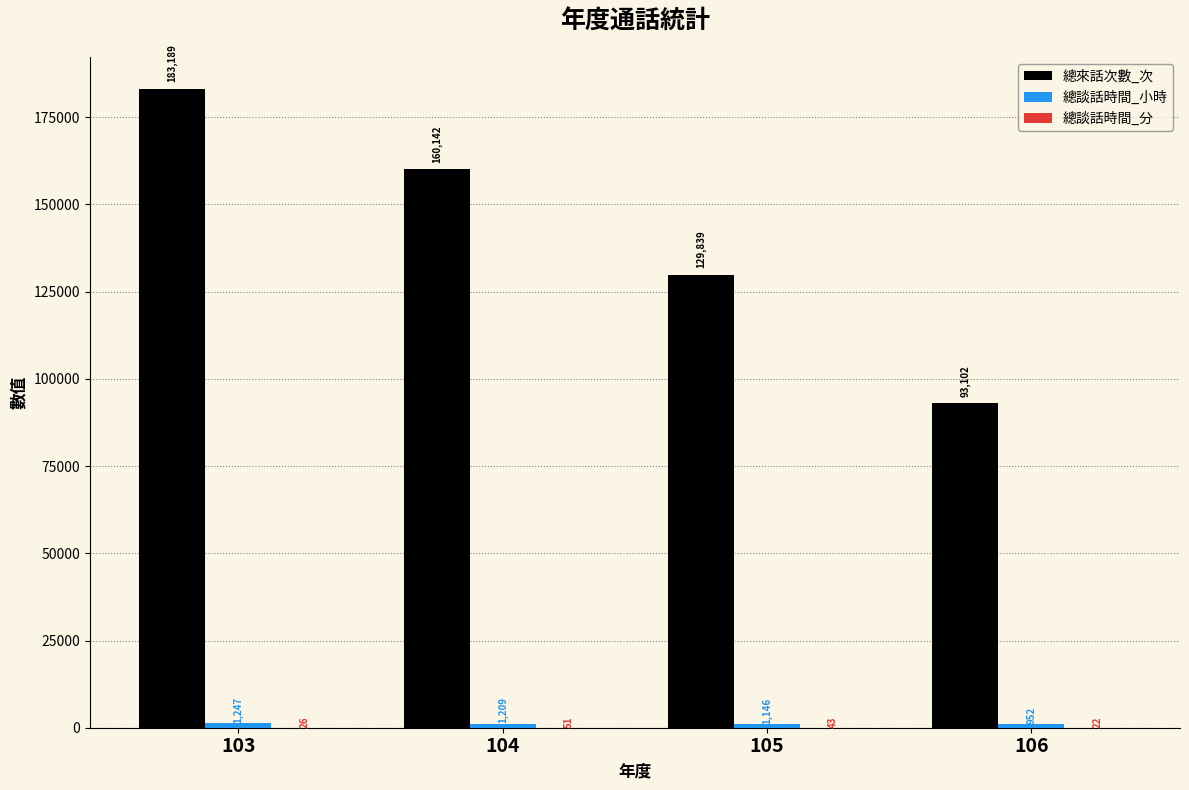

True or false: 總來話次數_次 has a value of 93102 at 106.

True